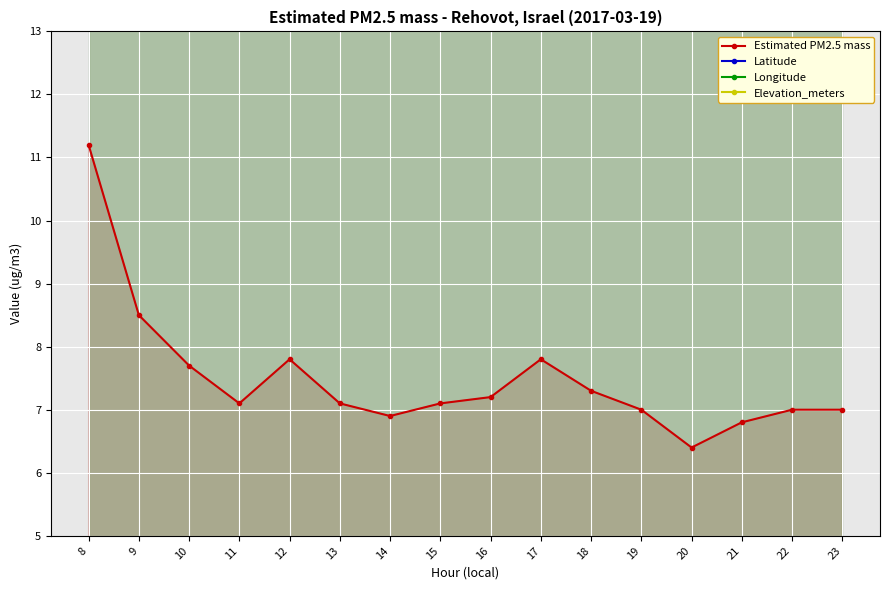

How many distinct data groups are displayed?

4